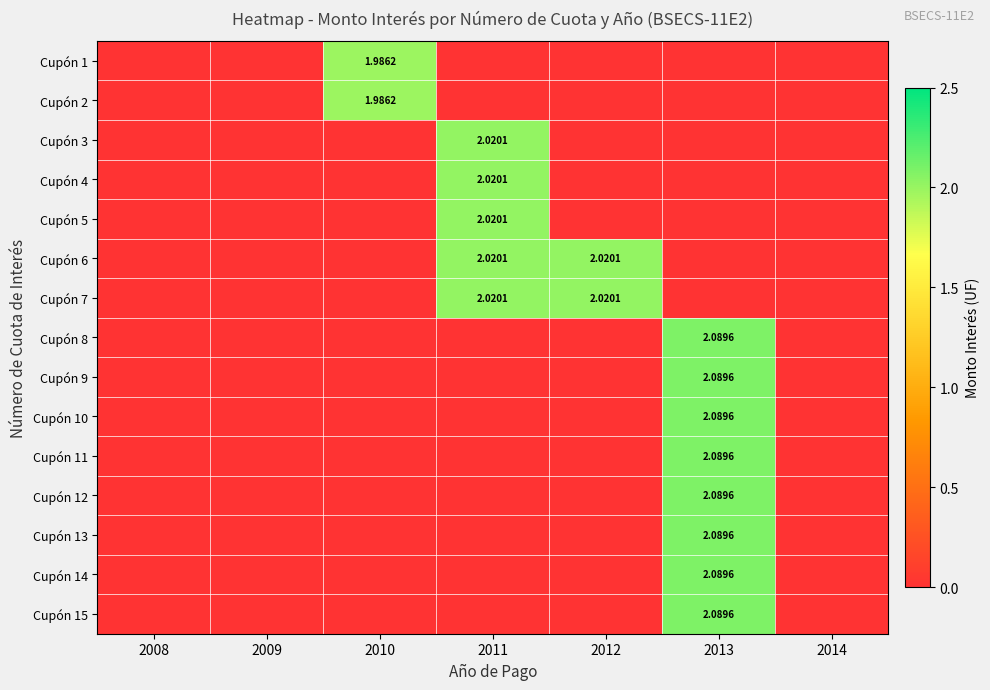

What is the greatest value displayed?

2.1